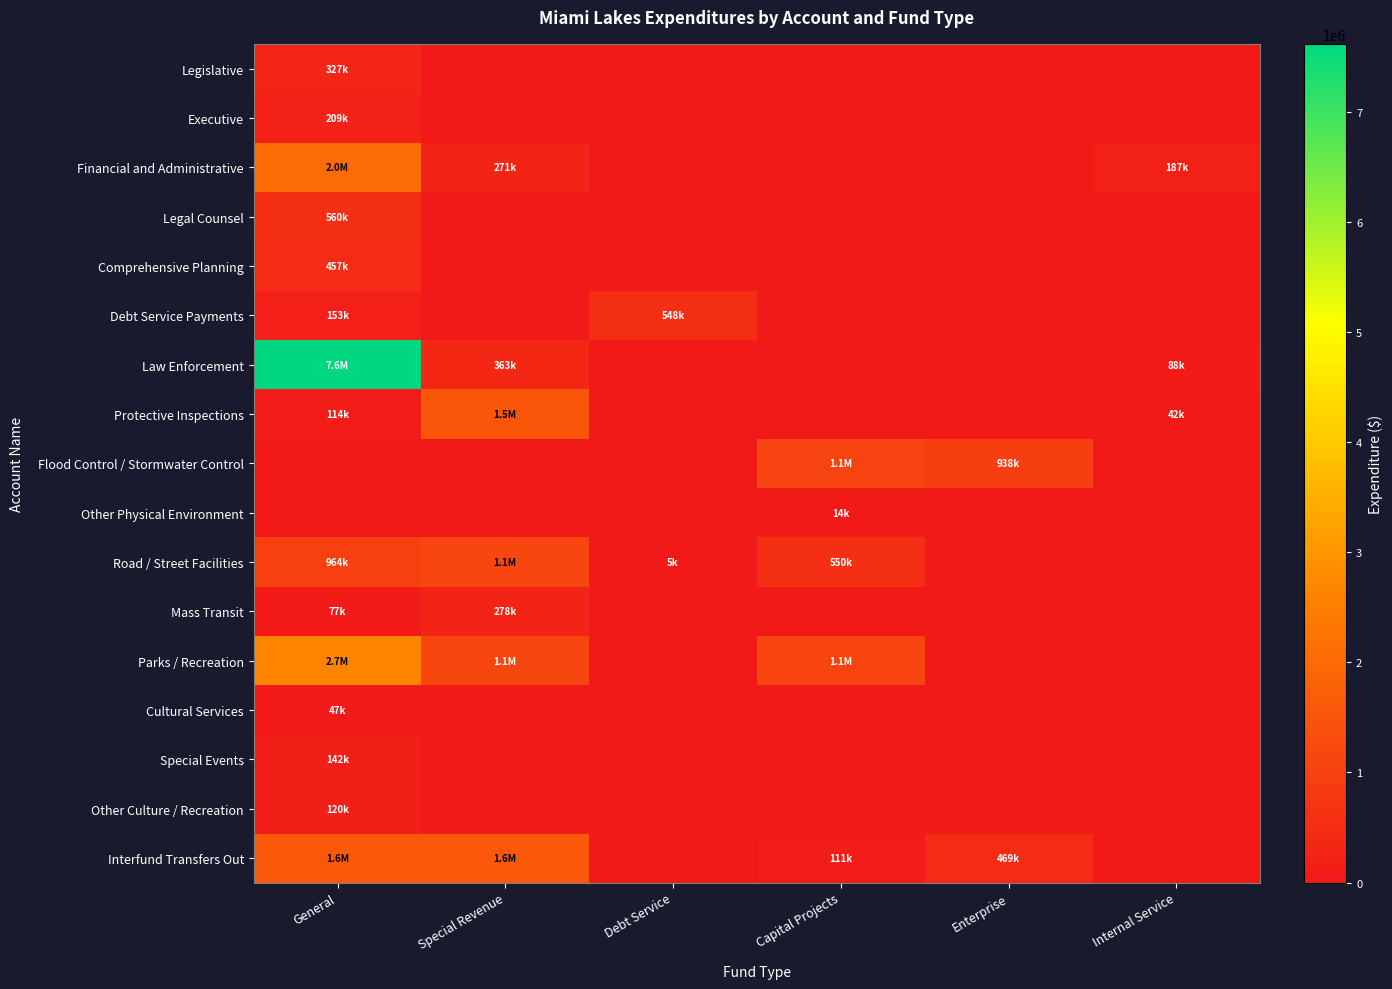

Rank the series by their maximum value, from highest to lowest.

Law Enforcement, Parks / Recreation, Financial and Administrative, Interfund Transfers Out, Protective Inspections, Road / Street Facilities, Flood Control / Stormwater Control, Legal Counsel, Debt Service Payments, Comprehensive Planning, Legislative, Mass Transit, Executive, Special Events, Other Culture / Recreation, Cultural Services, Other Physical Environment